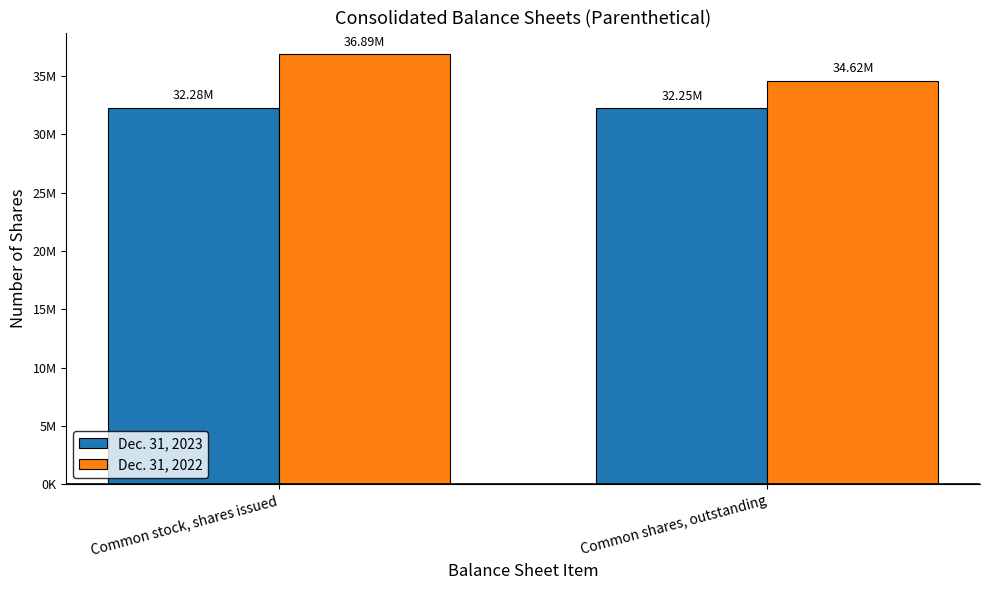

What are all the series names shown in the legend?

Dec. 31, 2023, Dec. 31, 2022